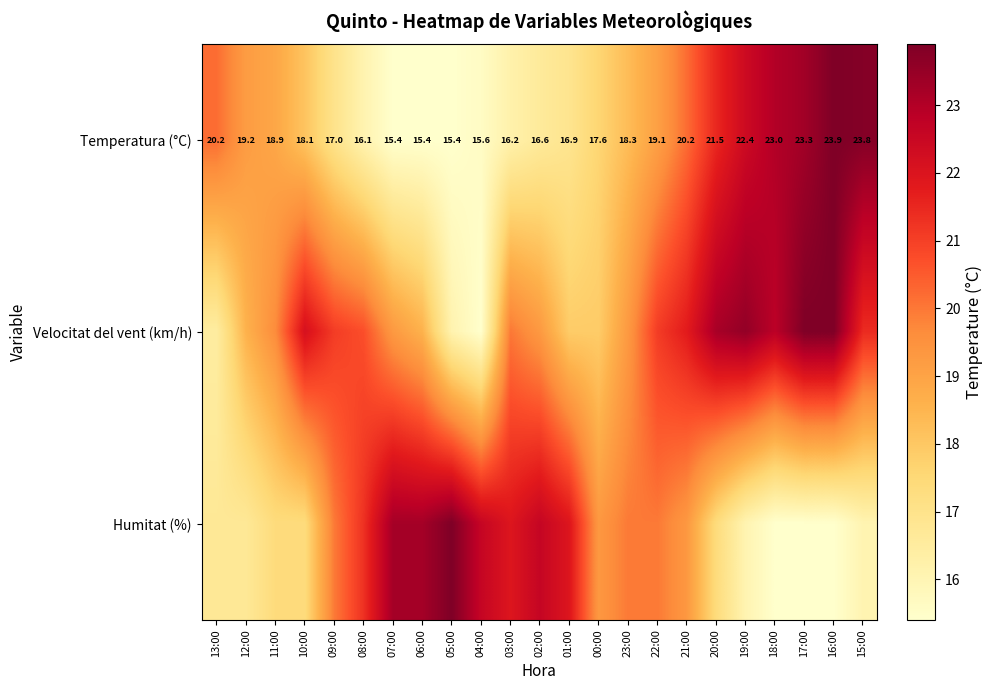

How many data points in Temperatura (°C) are less than 18?

10